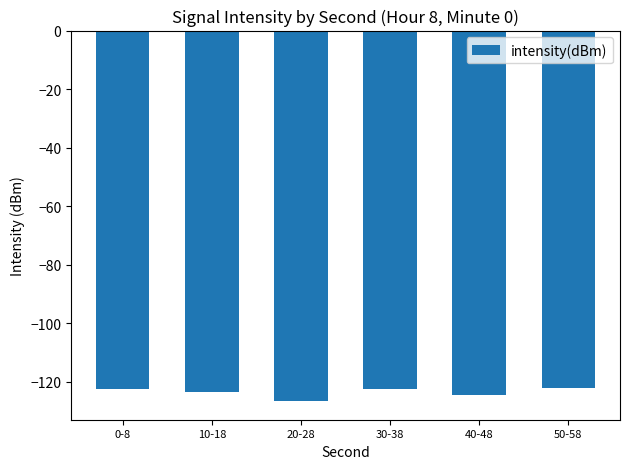

Does the chart contain any negative values?

Yes